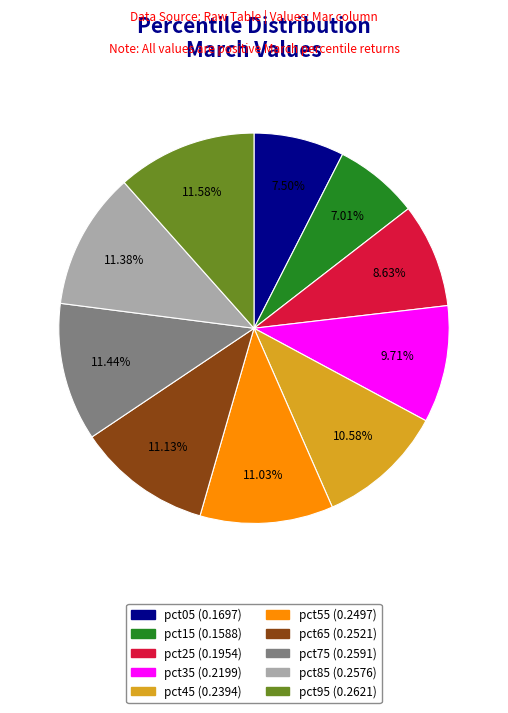

How much of the chart is everything except pct75?

88.6%